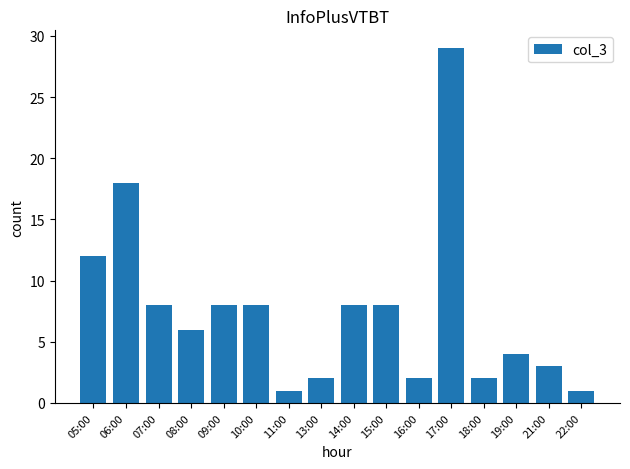

Reading right to left, extract all data points from this chart.

22:00=1	21:00=3	19:00=4	18:00=2	17:00=29	16:00=2	15:00=8	14:00=8	13:00=2	11:00=1	10:00=8	09:00=8	08:00=6	07:00=8	06:00=18	05:00=12